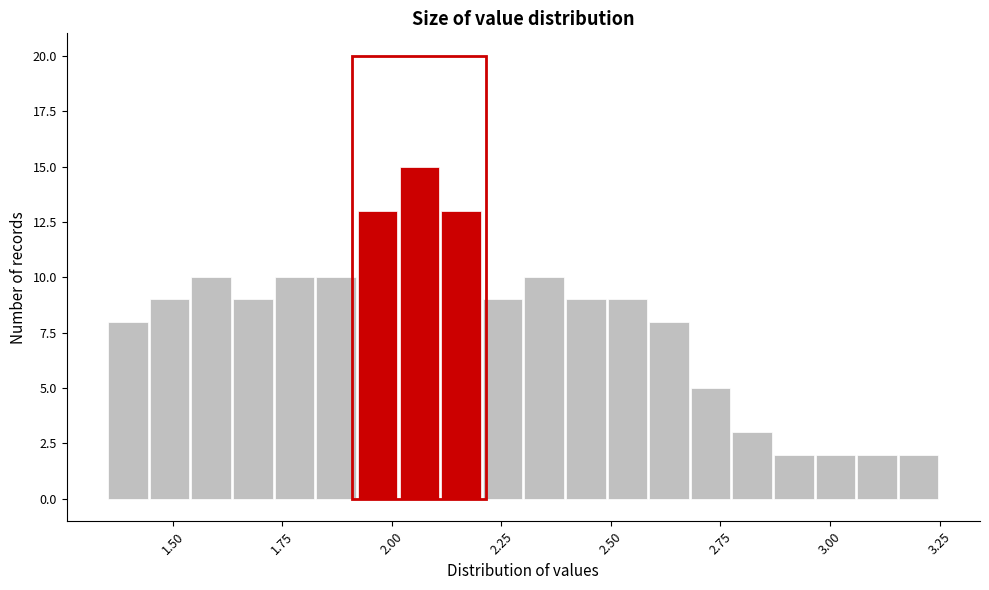

Around what value on the x-axis is the tallest bar? Give the approximate position of its centre, as read against the axis.

2.05